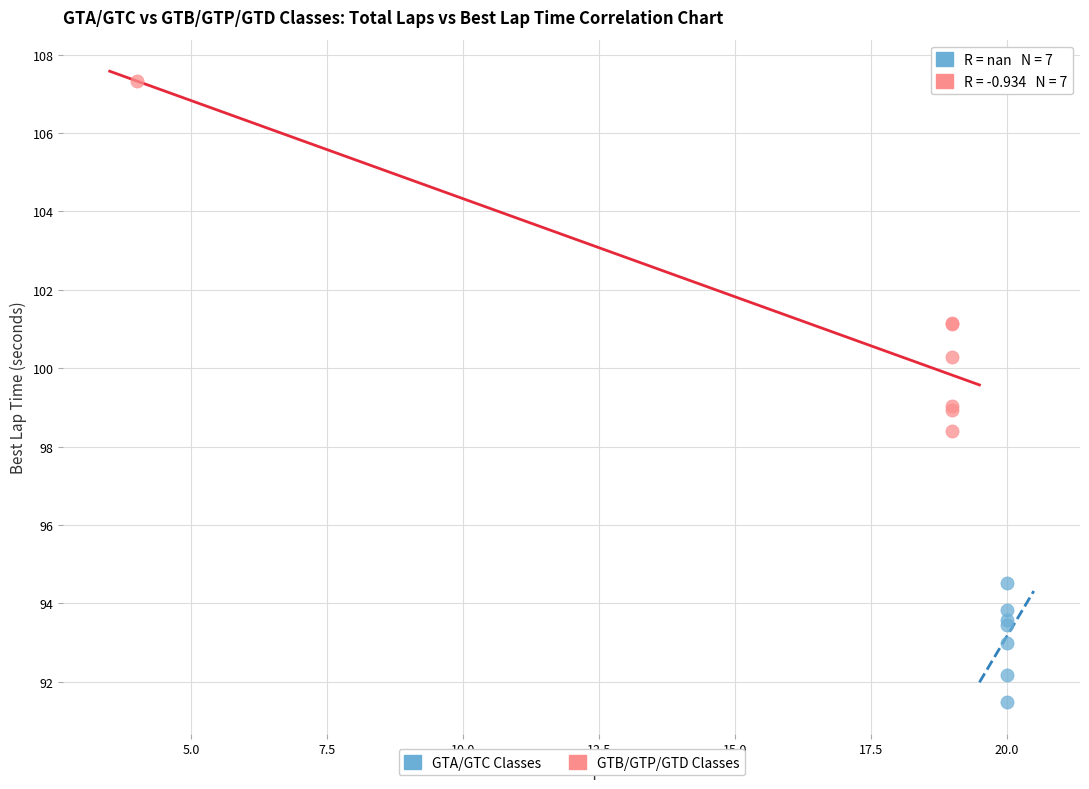

What are all the series names shown in the legend?

GTA/GTC Classes, GTB/GTP/GTD Classes